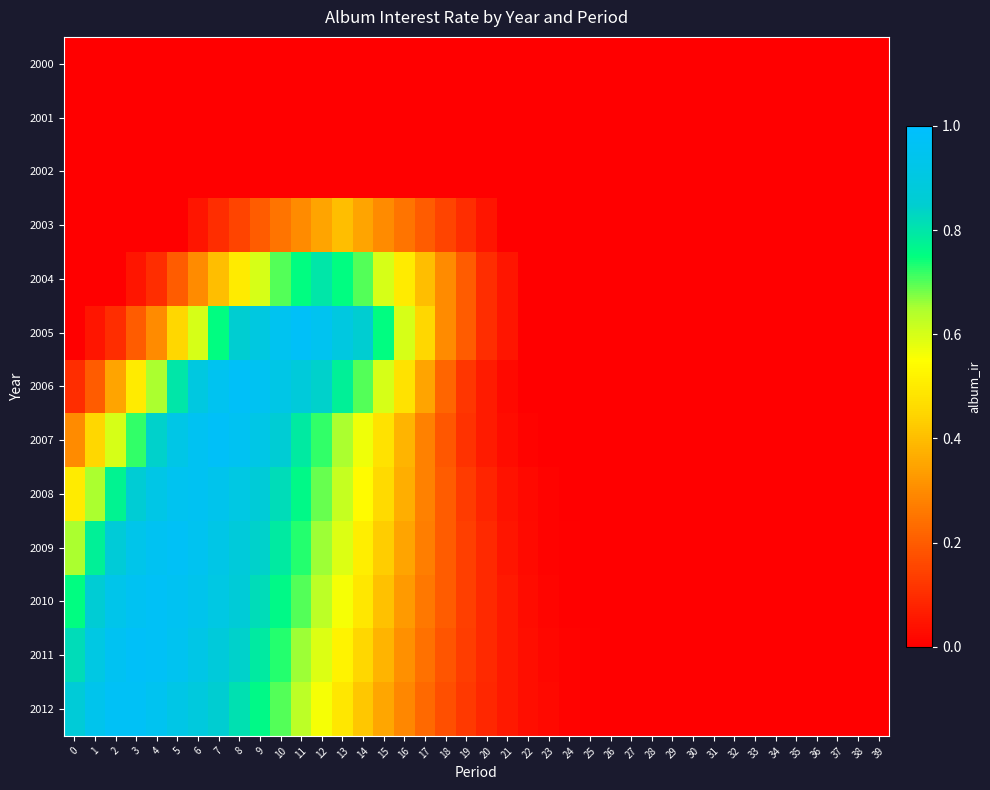

Which series has the widest spread of values?

2005